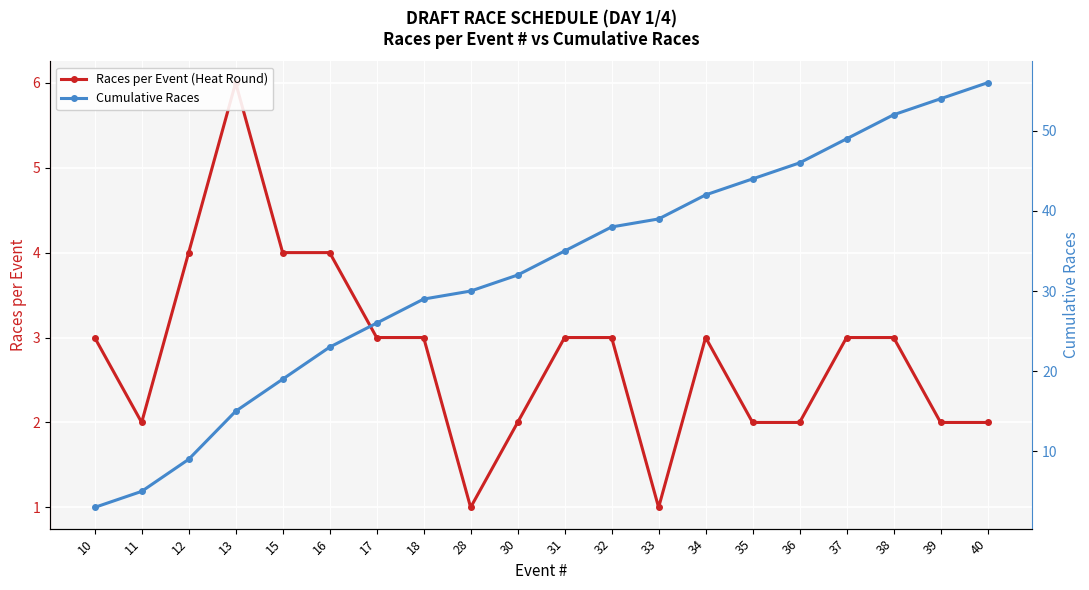

What is the average value of the Races per Event (Heat Round) series?

3